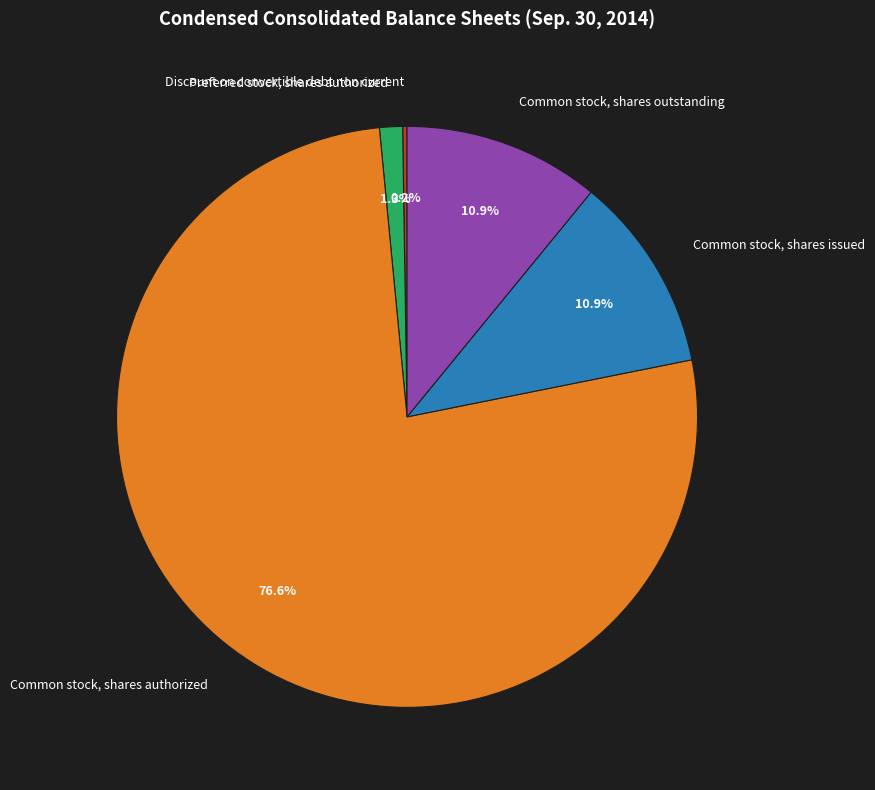

Is it true that Common stock, shares issued is 1% of the pie?

False